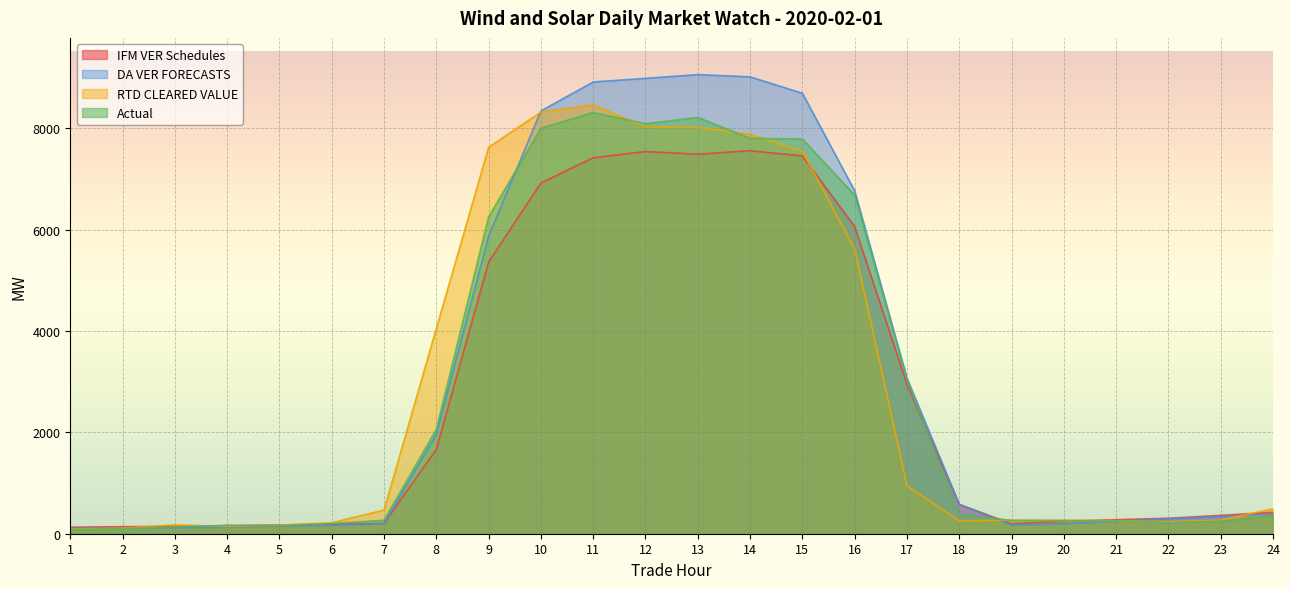

What is the minimum value for RTD CLEARED VALUE?

94.3